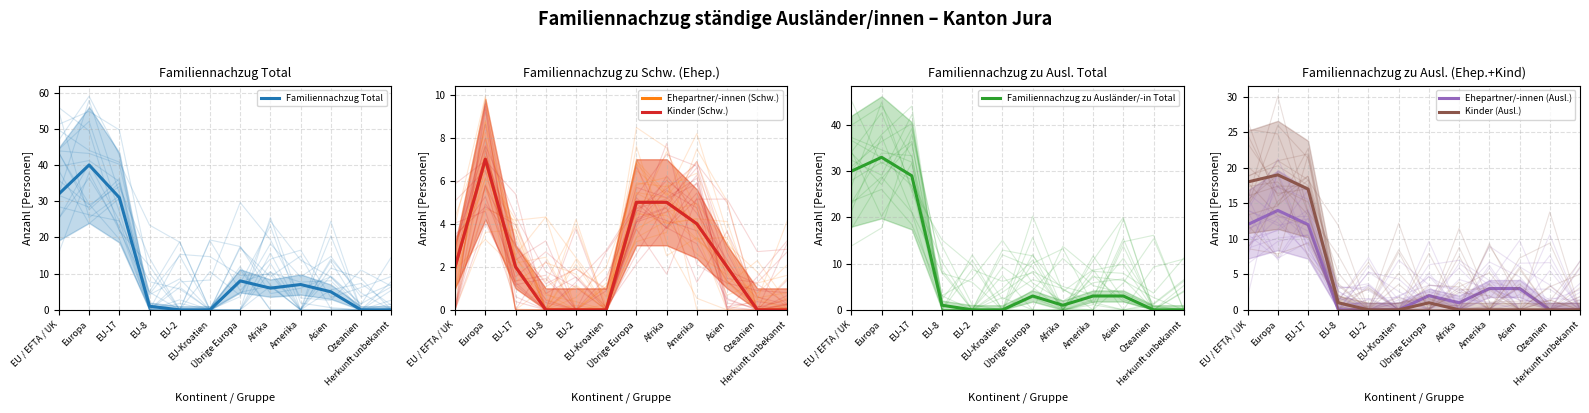

What position from the left is EU / EFTA / UK?

1